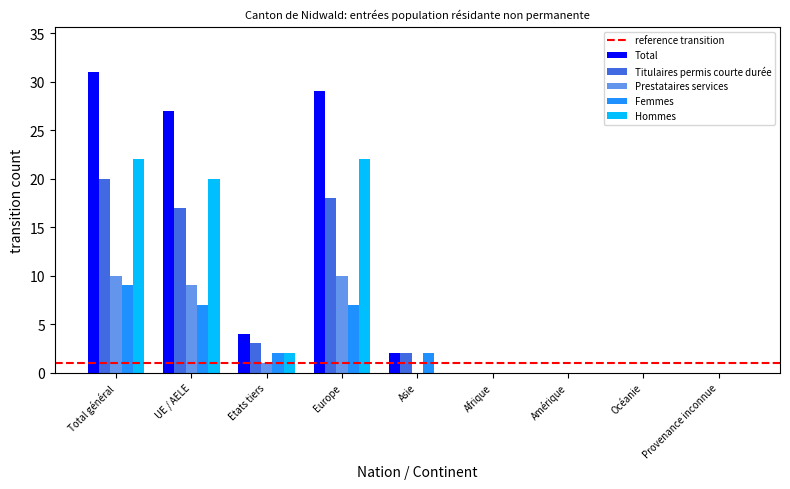

At which label does Total first exceed 2?

Total général